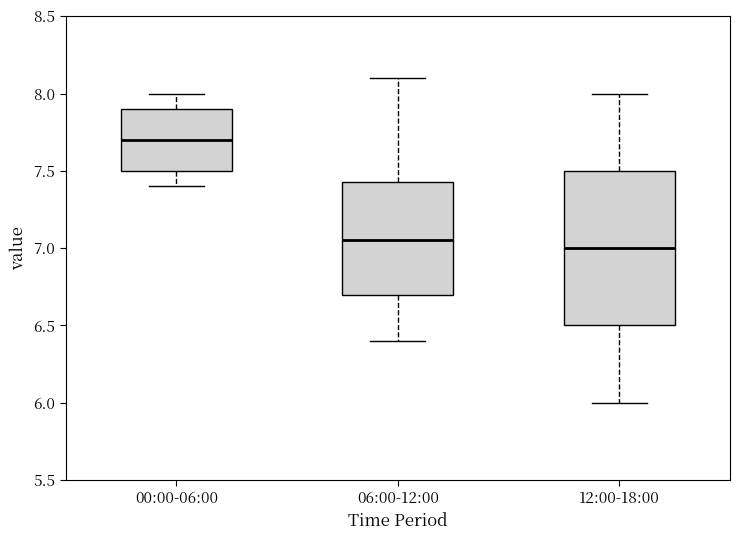

Reading left to right, read every box against the y-axis: the position of its median line, the range the box covers, and the ends of its whiskers. The values are not printed on the chart, so give them approximately, as read against the axis.

00:00-06:00: median 7.70, box 7.50 to 7.90, whiskers 7.40 to 8.00
06:00-12:00: median 7.05, box 6.70 to 7.45, whiskers 6.40 to 8.10
12:00-18:00: median 7.00, box 6.50 to 7.50, whiskers 6.00 to 8.00